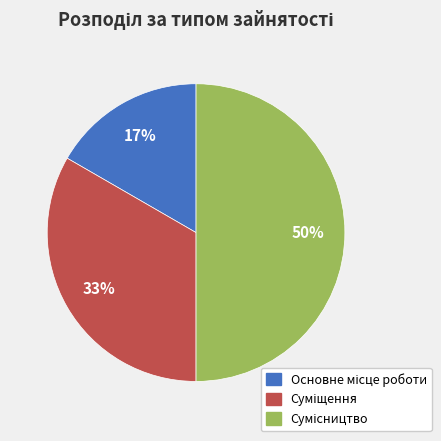

To the nearest percent, what is the difference between the largest and smallest slice percentages?

33%